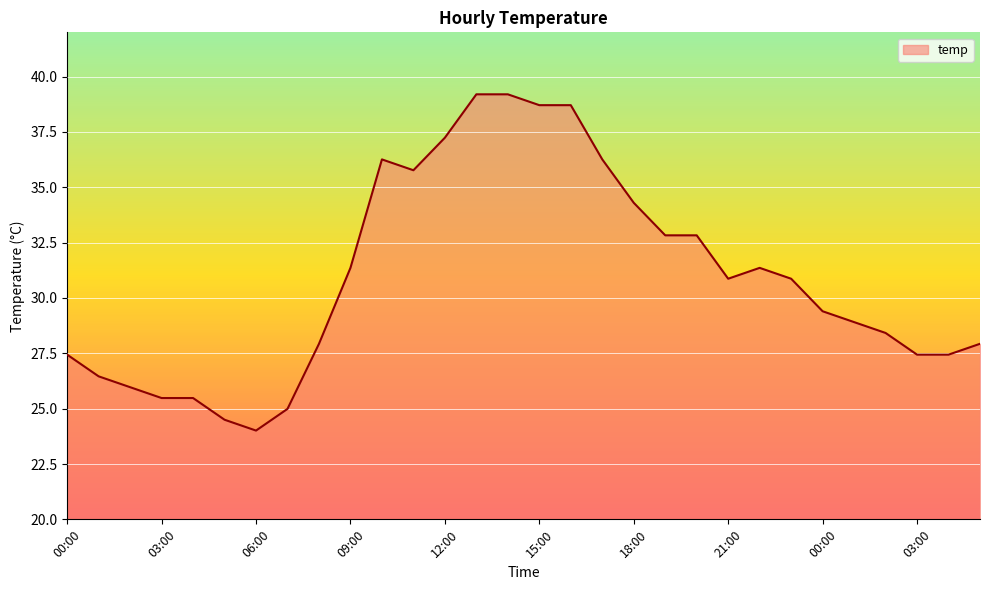

What is the minimum value shown in the chart?

24.0